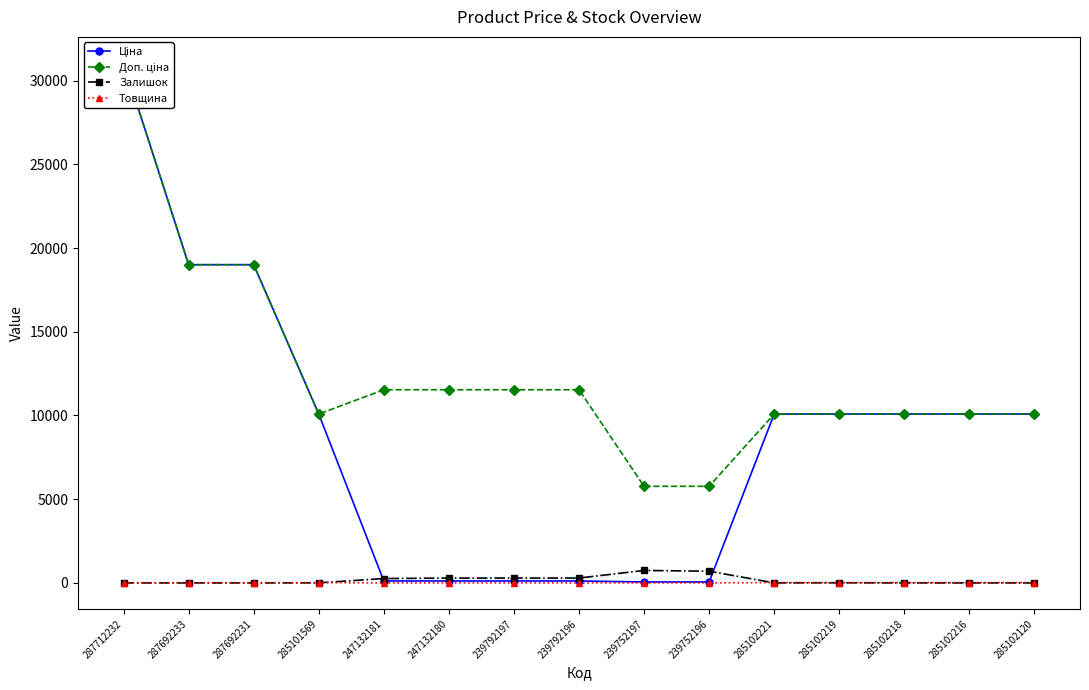

True or false: Доп. ціна has more than 2 points higher than both neighbors.

False